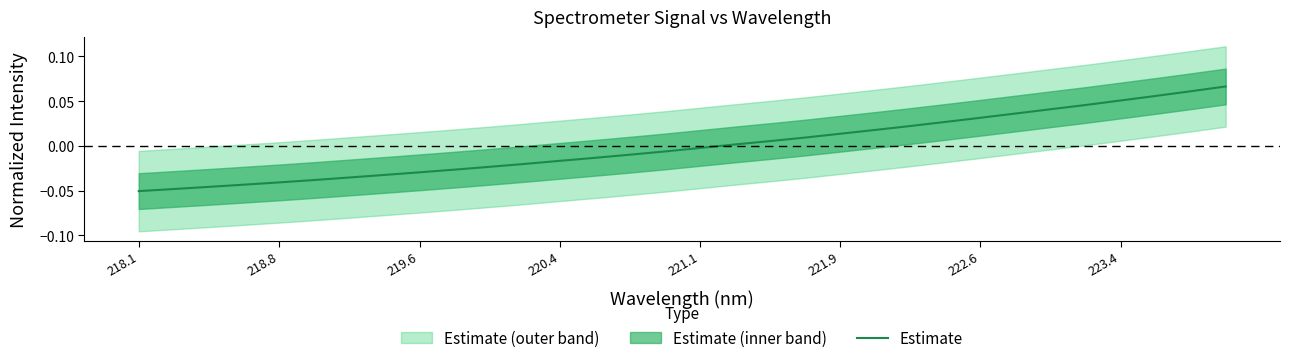

Is this an area chart (filled region under the line)?

No